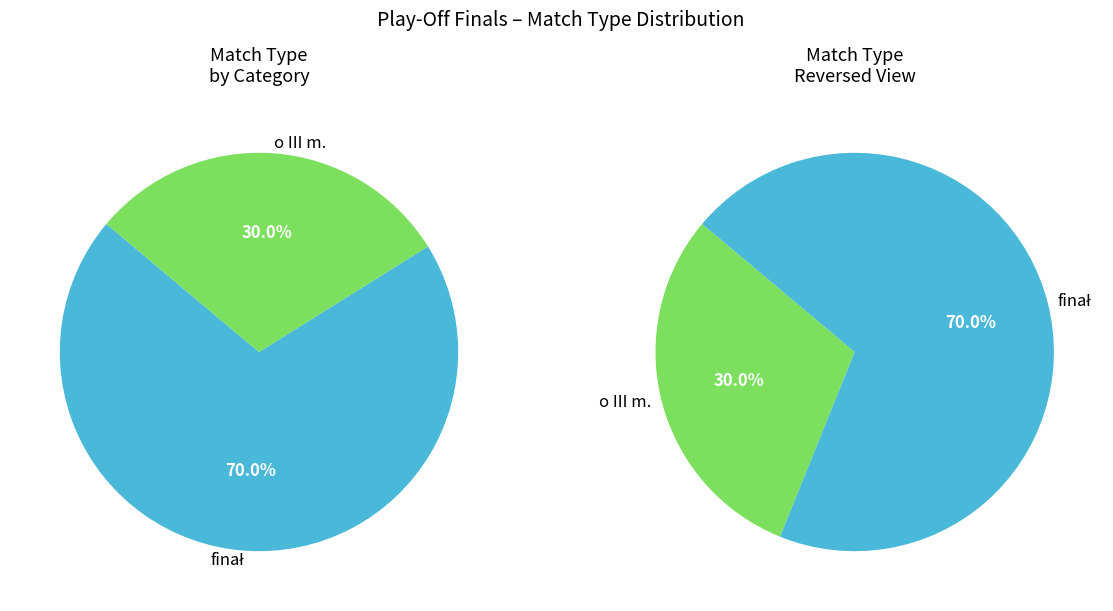

Rank the categories by value from highest to lowest.

finał, o III m.